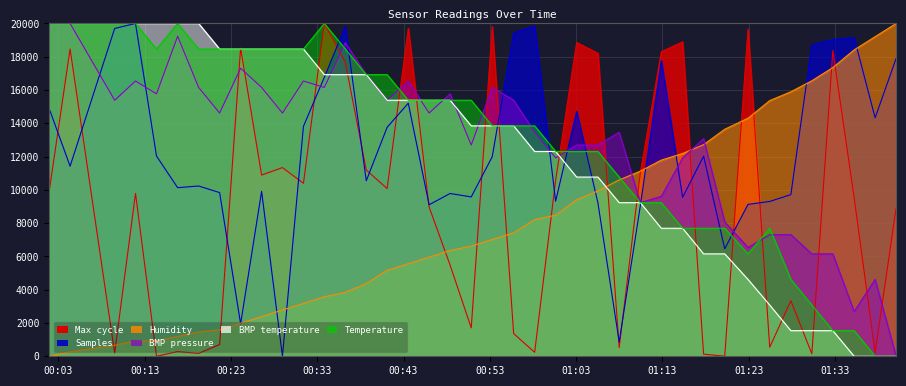

How many series are shown in this chart?

6